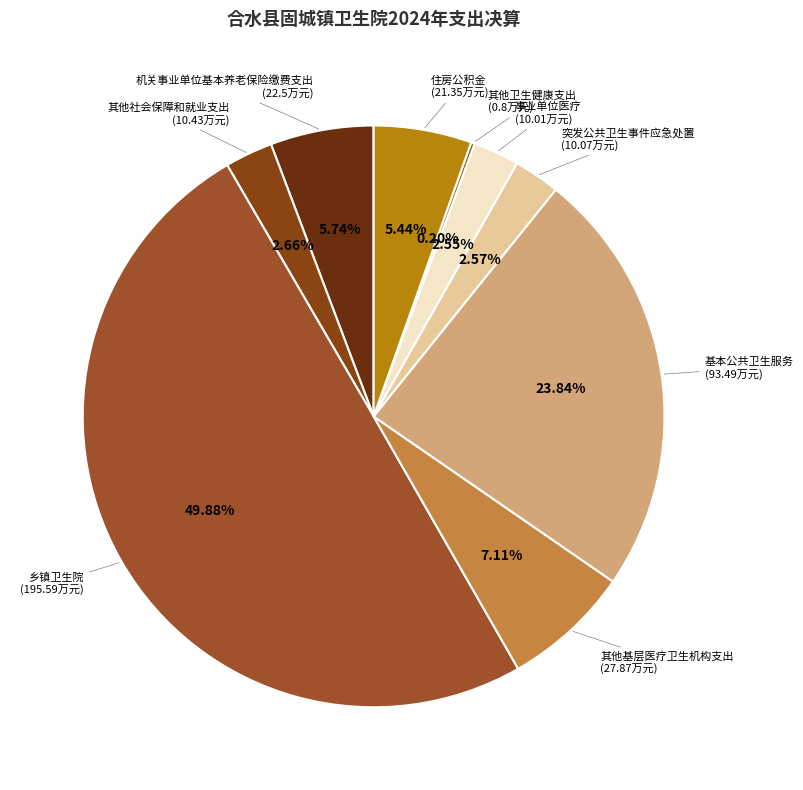

Rank the categories by value from lowest to highest.

其他卫生健康支出, 事业单位医疗, 突发公共卫生事件应急处置, 其他社会保障和就业支出, 住房公积金, 机关事业单位基本养老保险缴费支出, 其他基层医疗卫生机构支出, 基本公共卫生服务, 乡镇卫生院